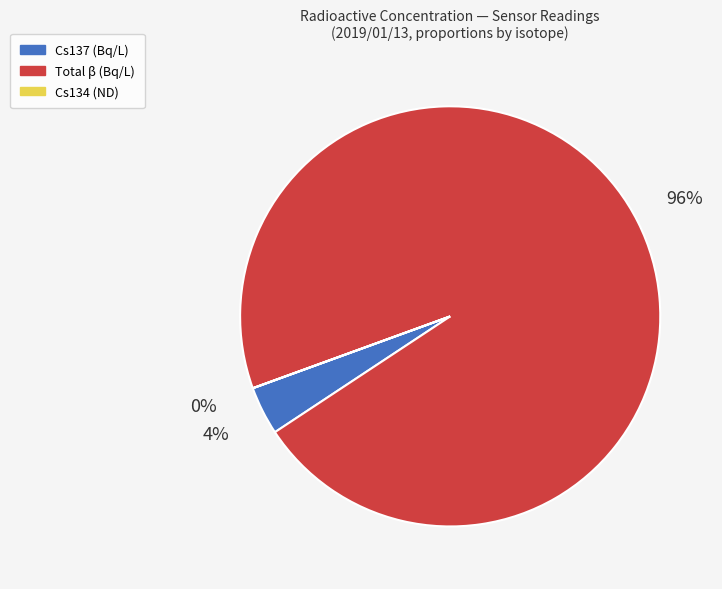

Is there any slice that represents more than half of the pie?

Yes